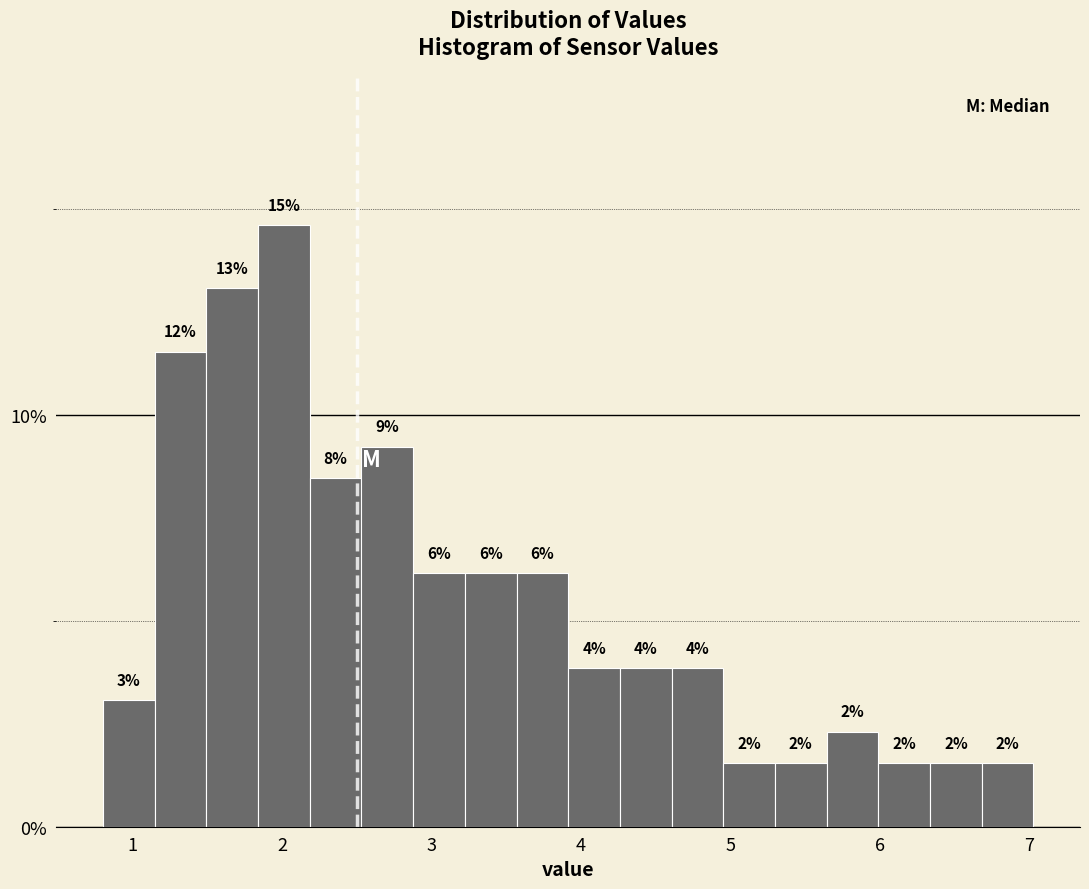

Around what value on the x-axis is the tallest bar? Give the approximate position of its centre, as read against the axis.

2.0